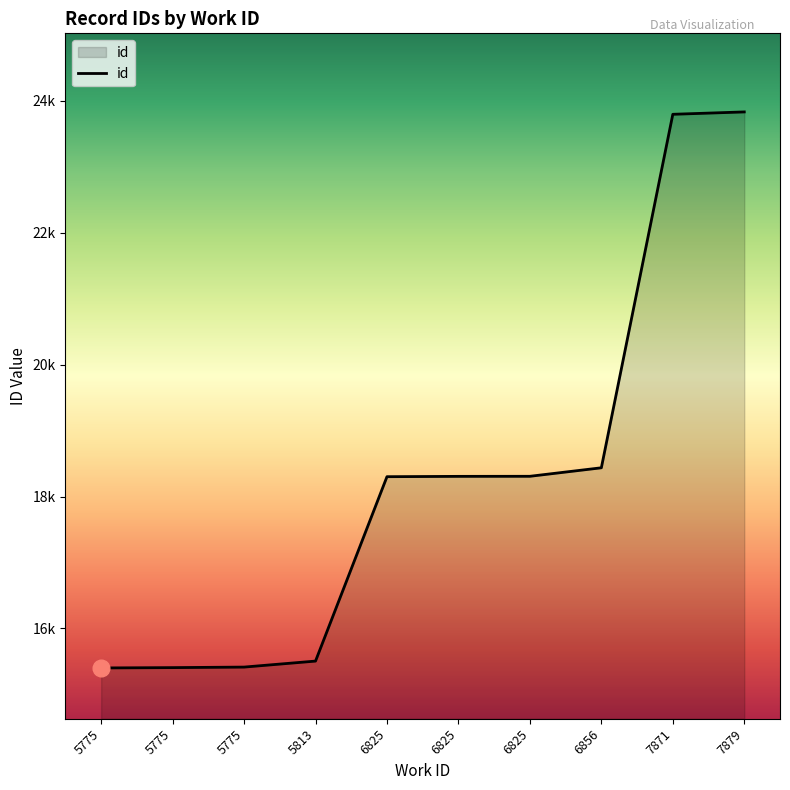

Does the chart display data point markers on the line(s)?

No